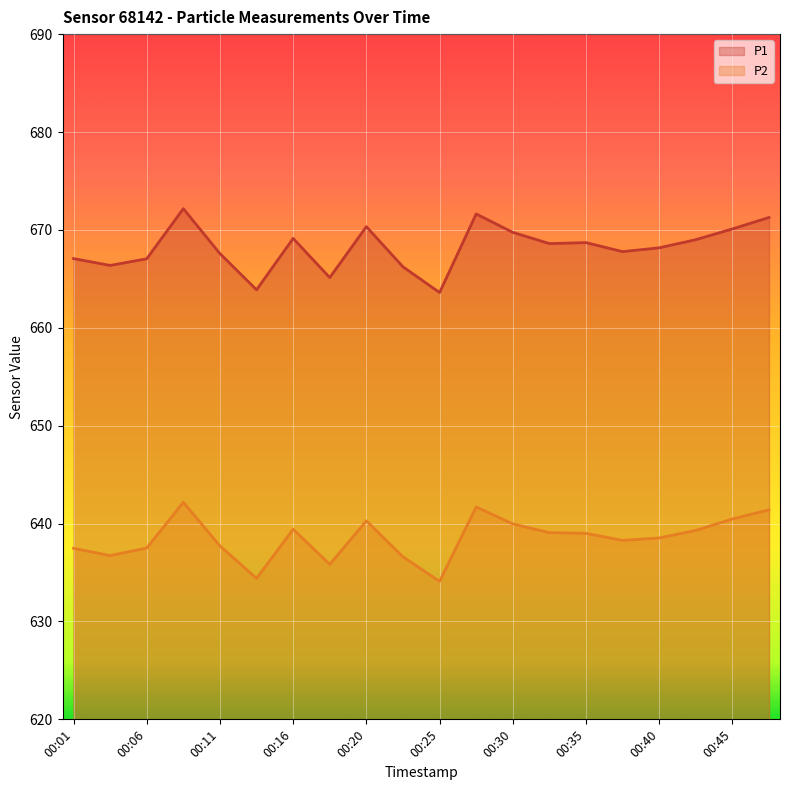

True or false: P2 and P1 cross at least once.

False